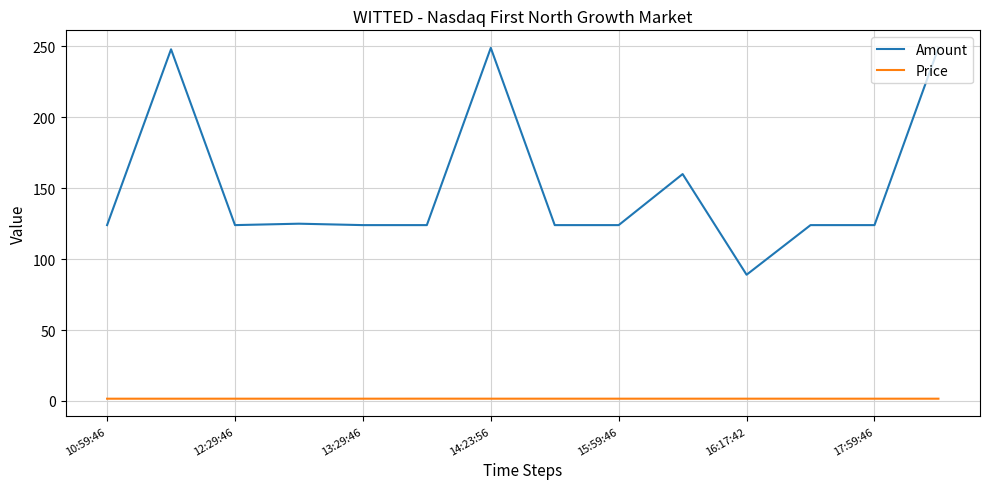

True or false: Amount and Price intersect in this chart.

False